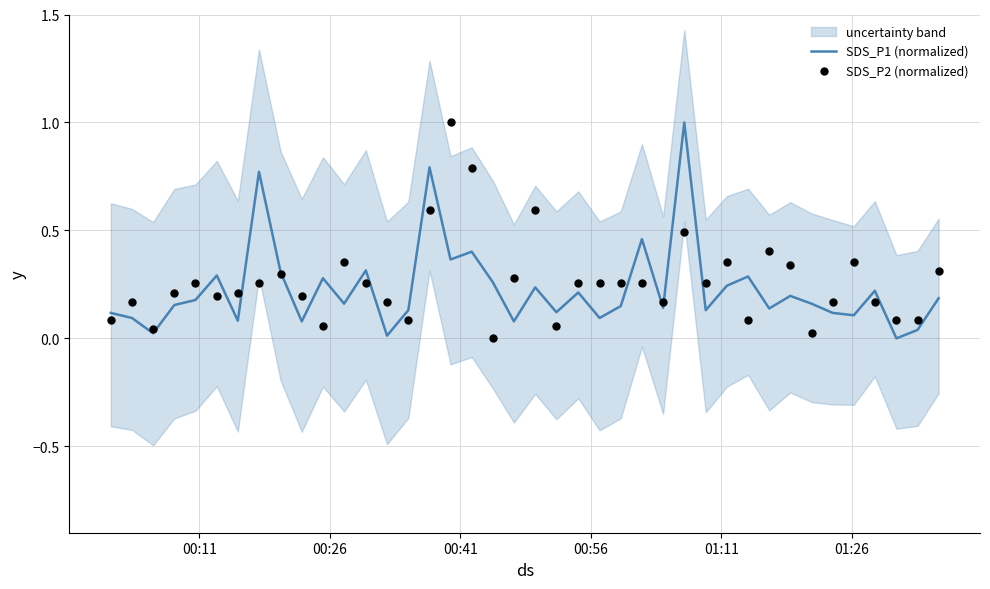

Which series reaches the minimum Y coordinate?

SDS_P1 (normalized)